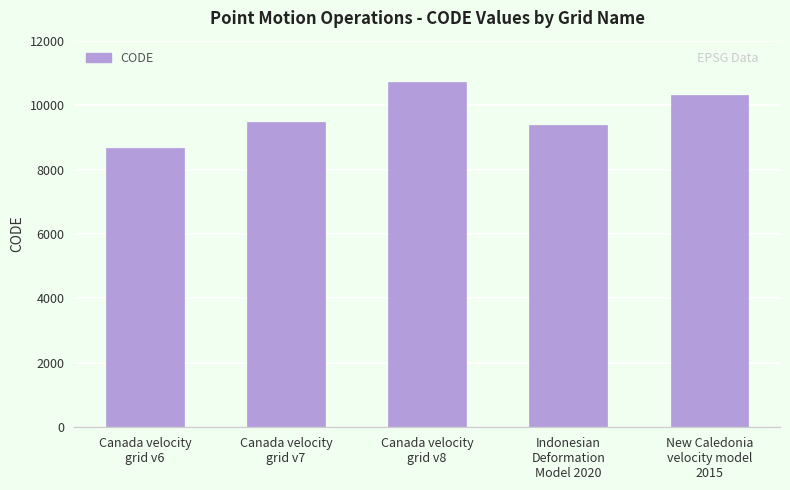

Reading left to right, list all the values displayed in this chart.

8676	9483	10707	9375	10323